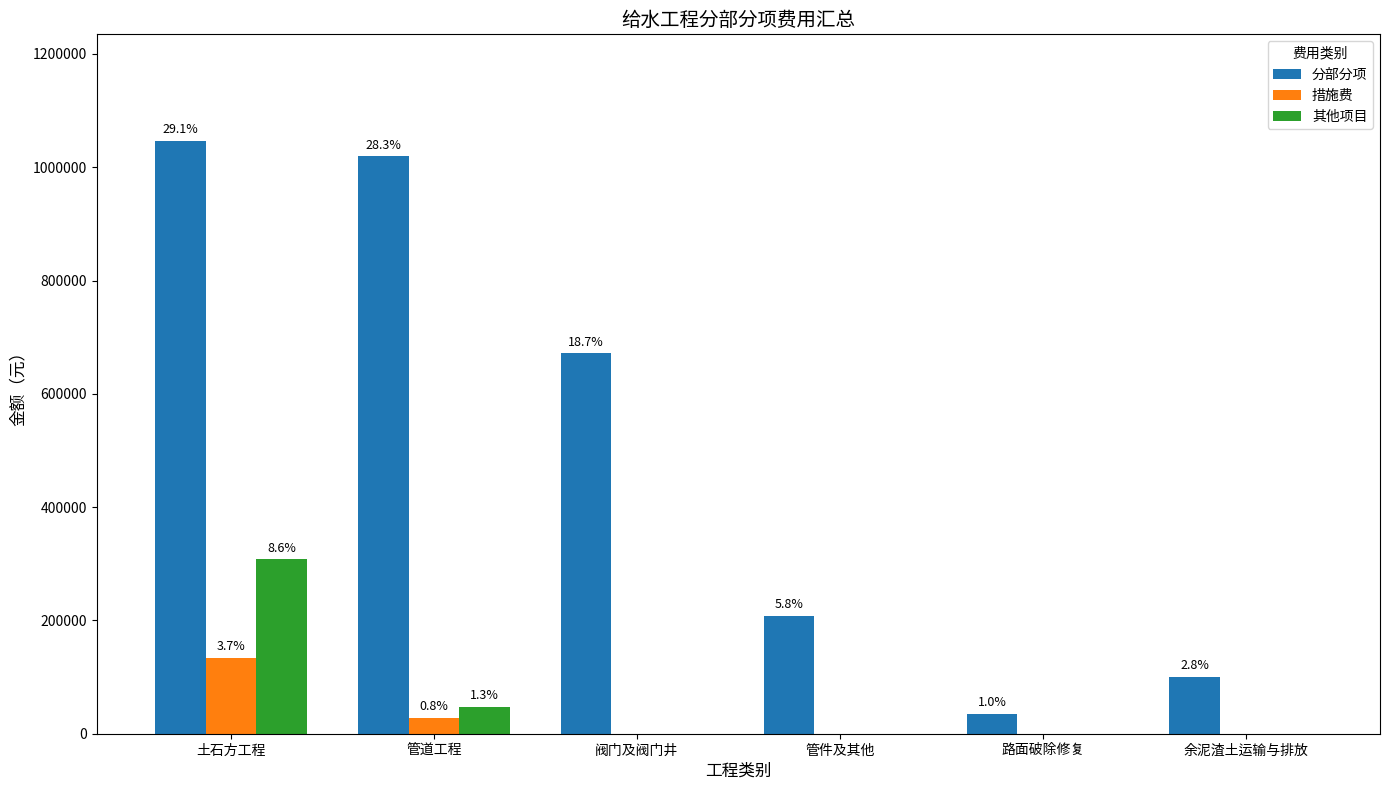

How many groups of bars are there?

6